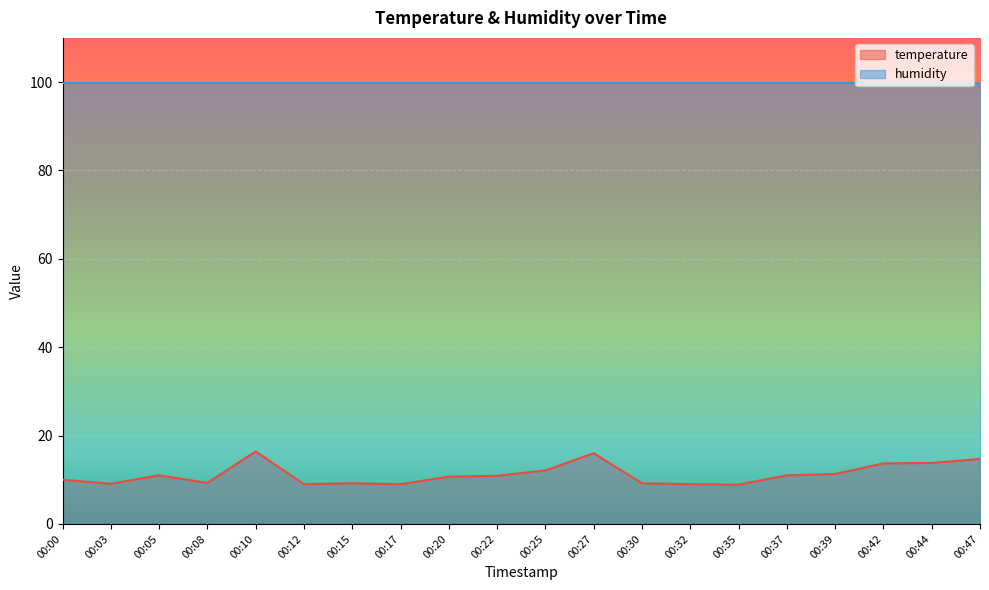

What is the average value?

11.2